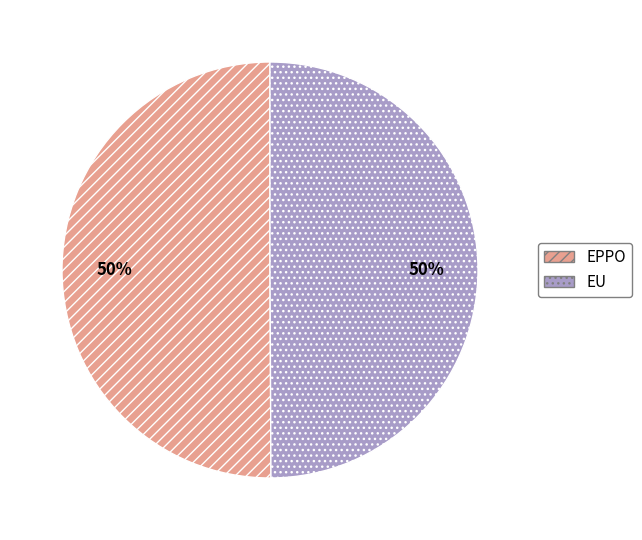

To the nearest percent, what portion does EU represent?

50%